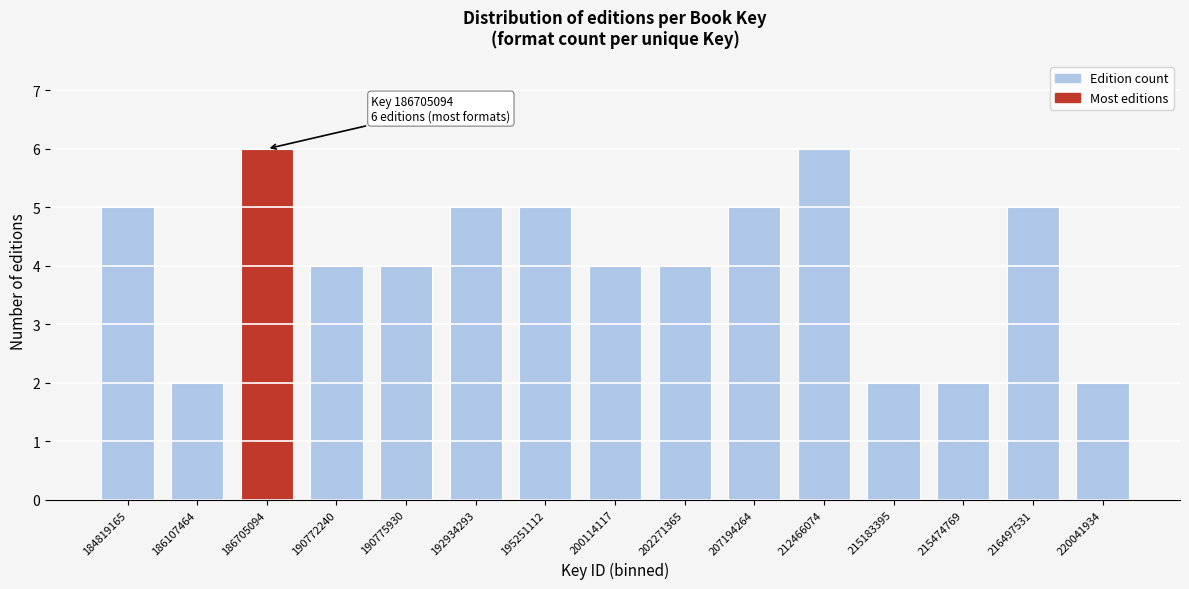

Reading right to left, what are all the values shown in this chart?

220041934=2	216497531=5	215474769=2	215183395=2	212466074=6	207194264=5	202271365=4	200114117=4	195251112=5	192934293=5	190775930=4	190772240=4	186705094=6	186107464=2	184819165=5